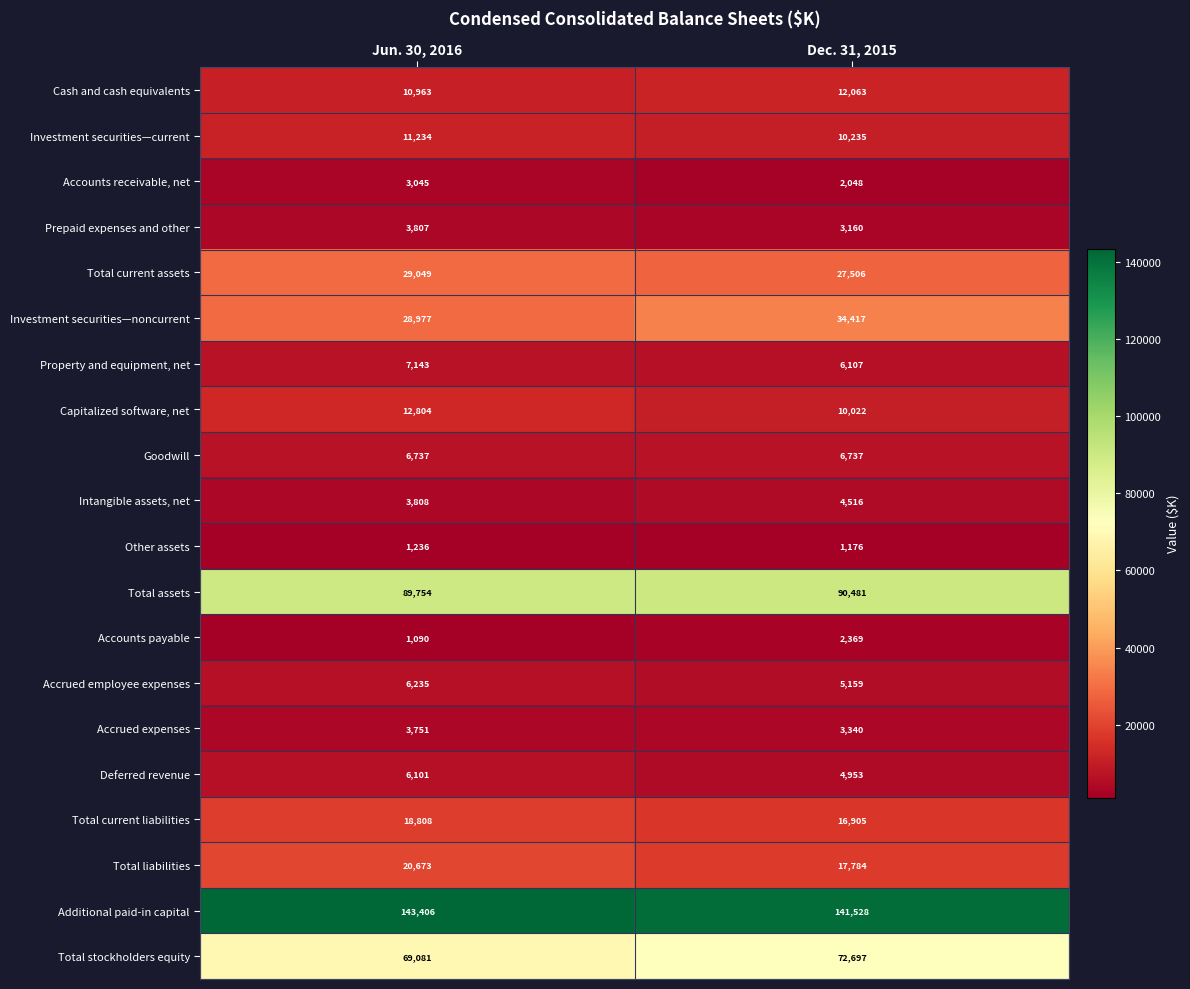

What is the difference between the Investment securities—noncurrent values at Jun. 30, 2016 and Dec. 31, 2015?

5440